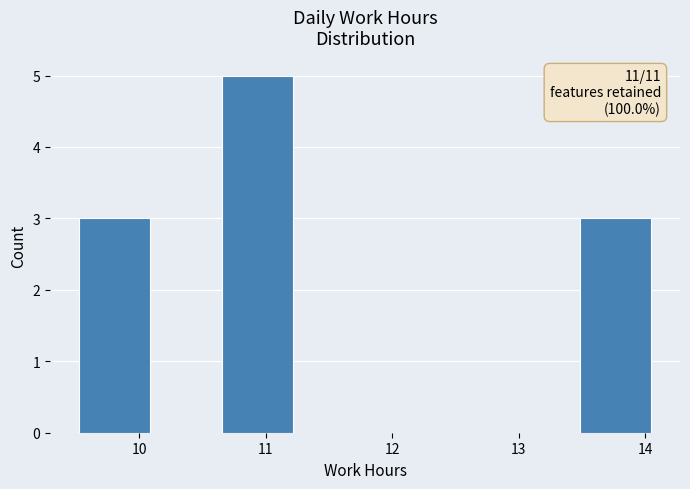

Which range on the x-axis has the tallest bar?

10.7 to 11.2